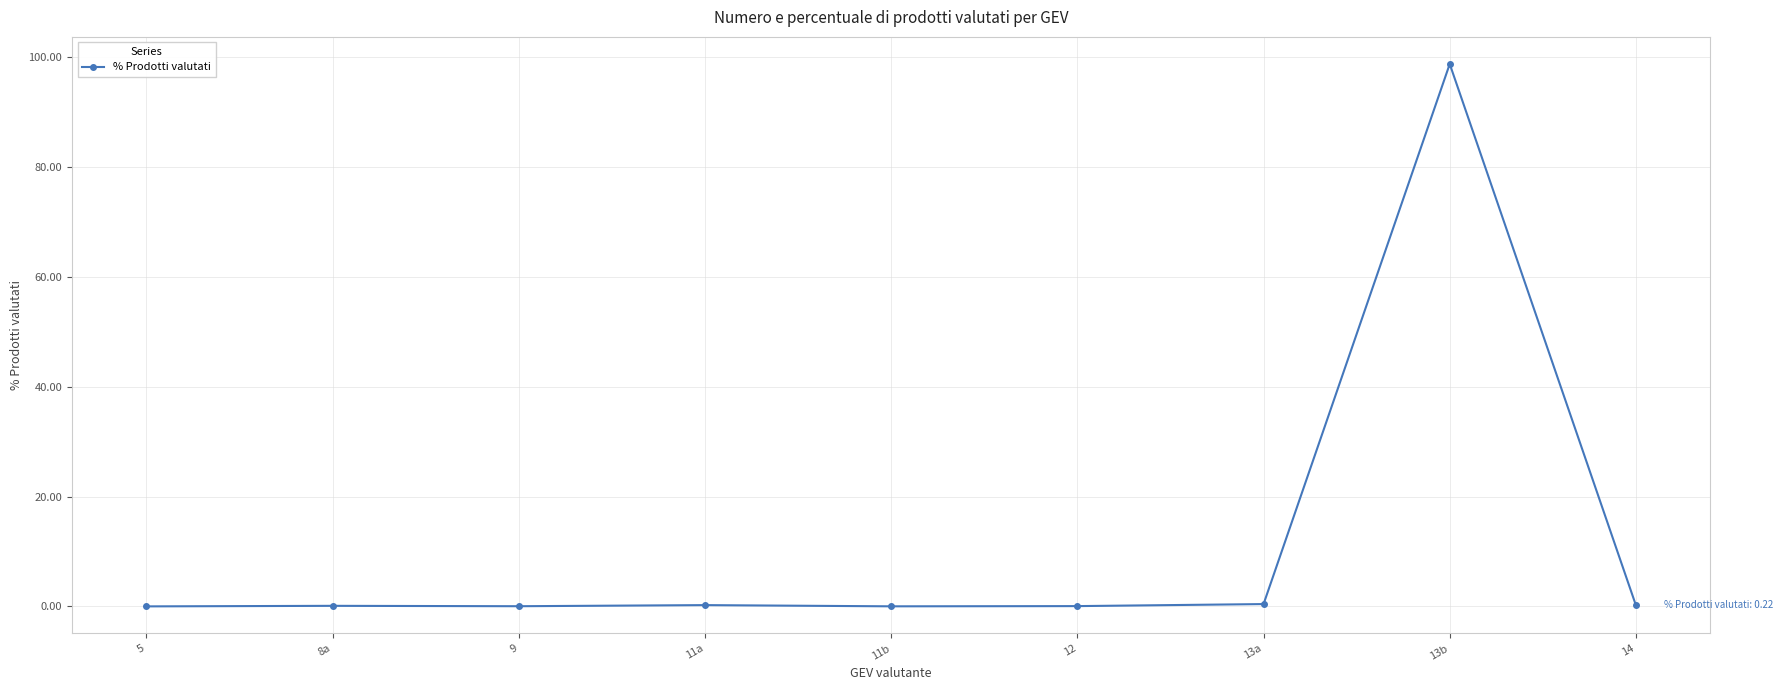

What is the sum of all values?

100.0